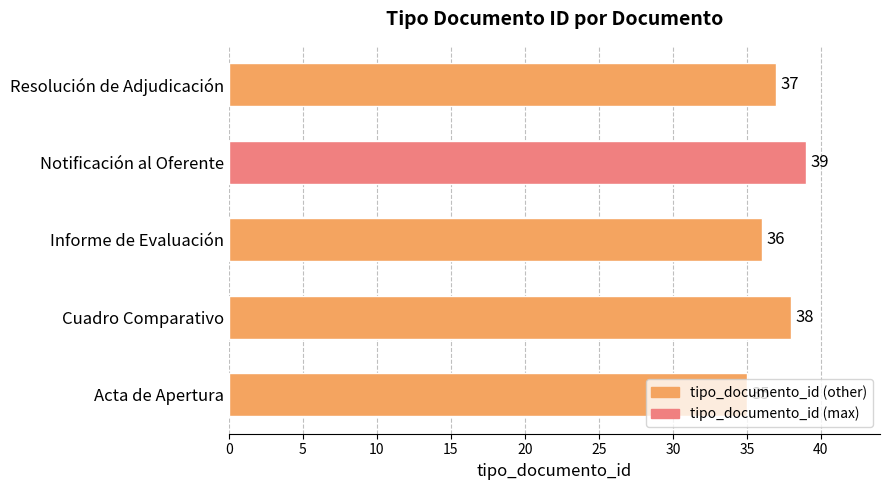

What is the difference between the second highest and minimum values?

3